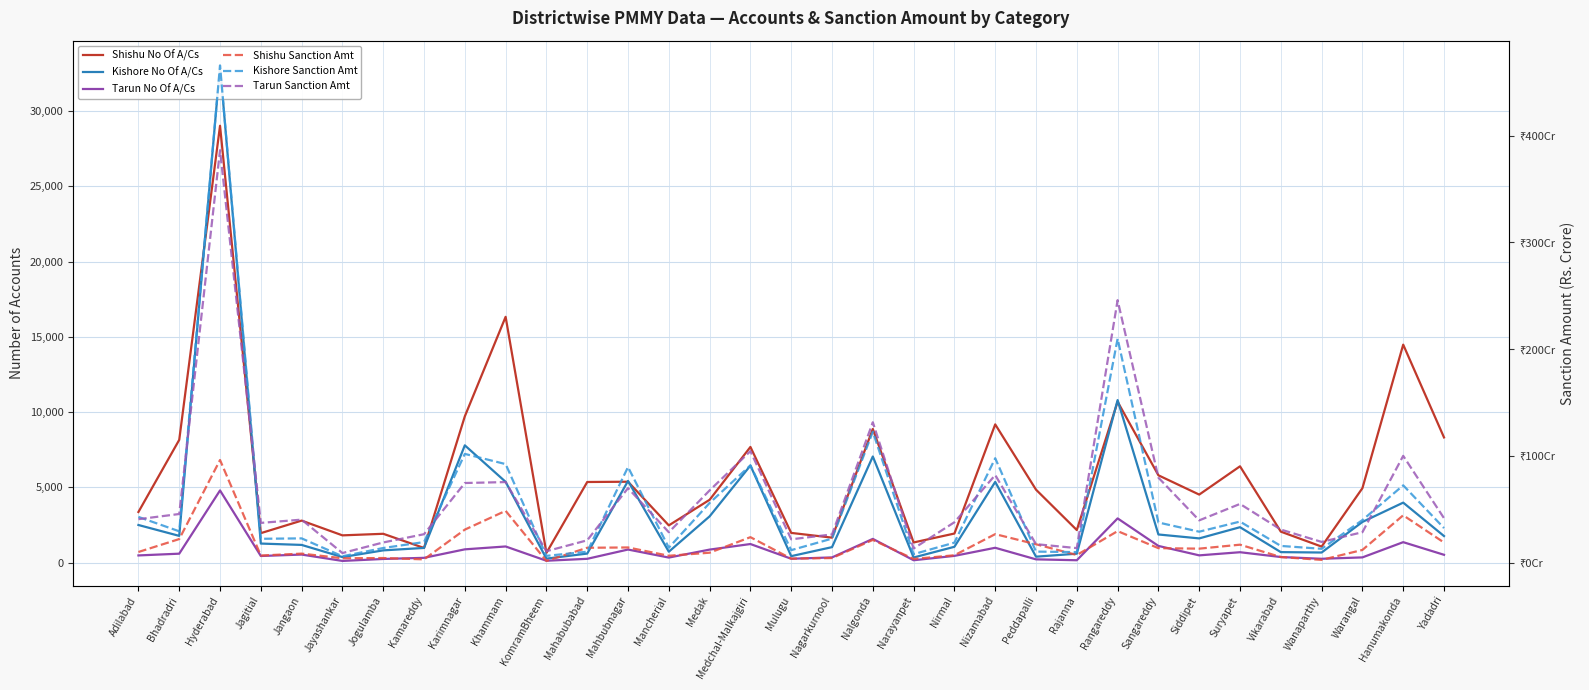

The Tarun No Of A/Cs series shows 243.0 at Jogulamba. True or false?

True